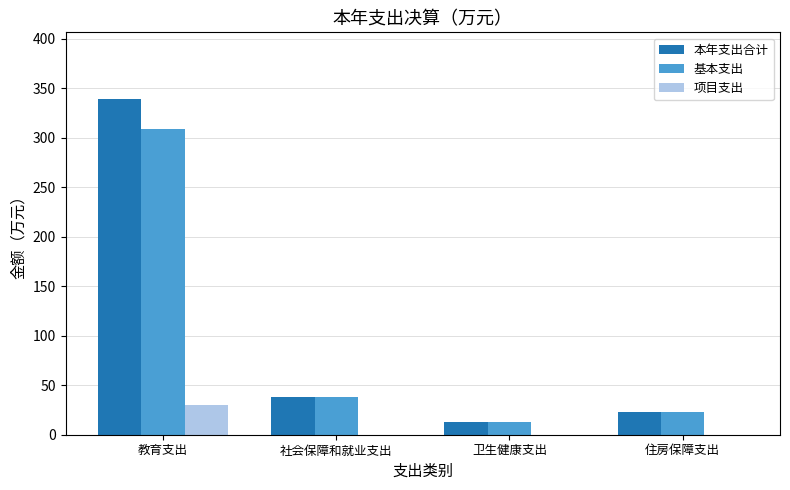

Which category has the highest value across all series?

教育支出